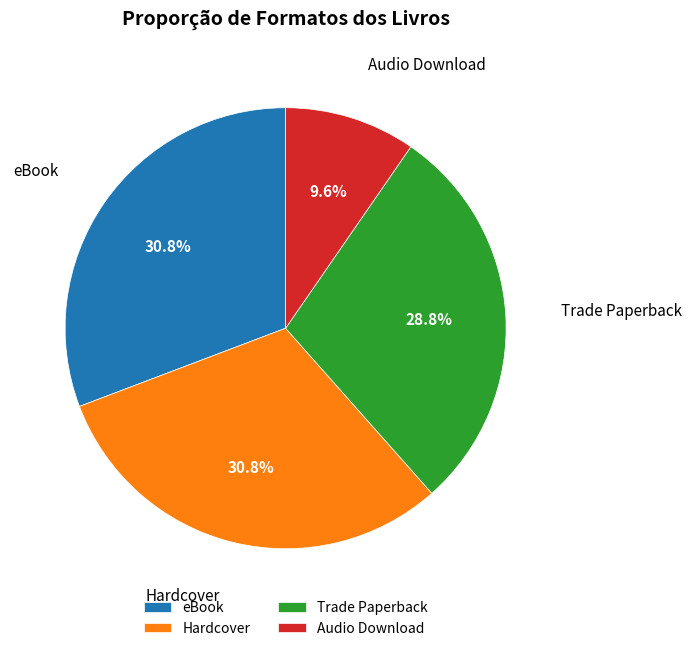

What is the total percentage of Trade Paperback and eBook?

59.6%